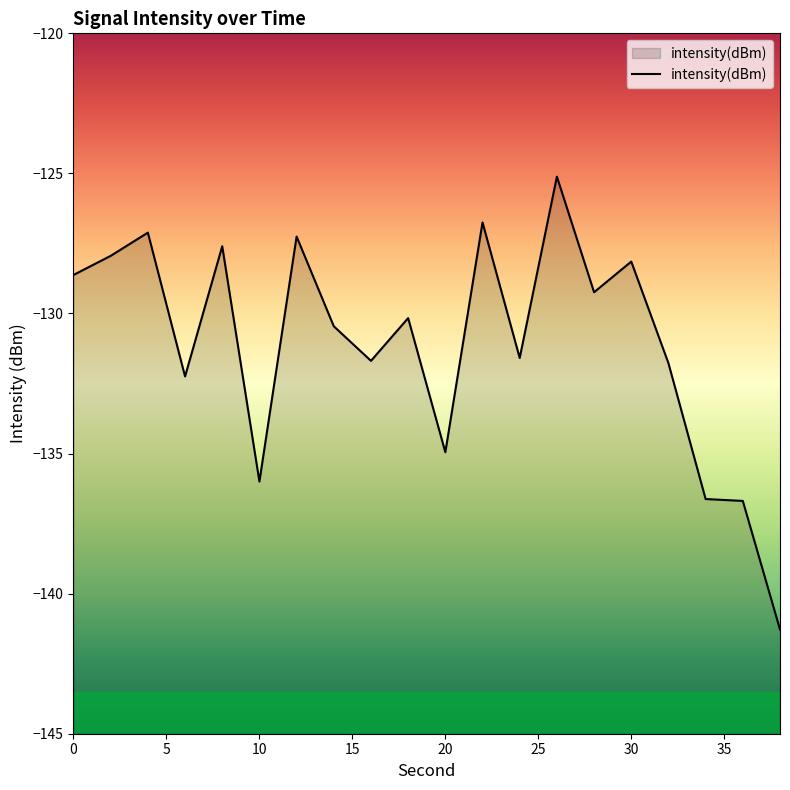

How many data points are above -130?

9